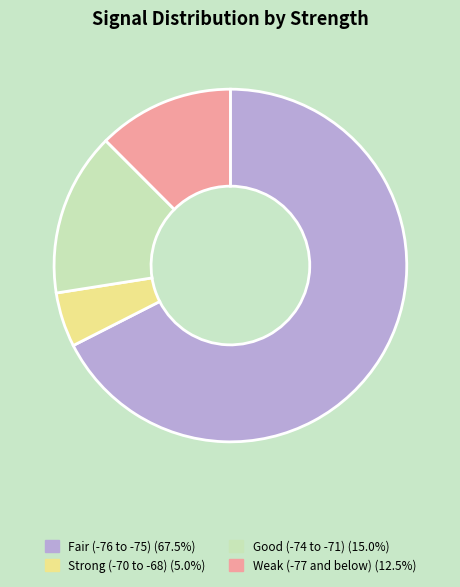

Is there a majority slice in this chart?

Yes